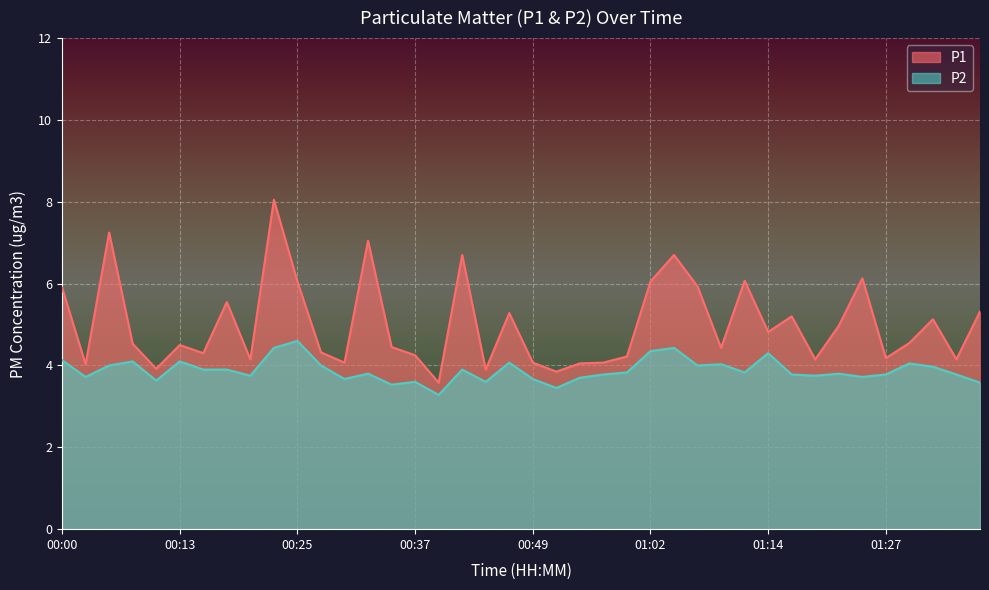

At which label does P1 first exceed 4?

00:00